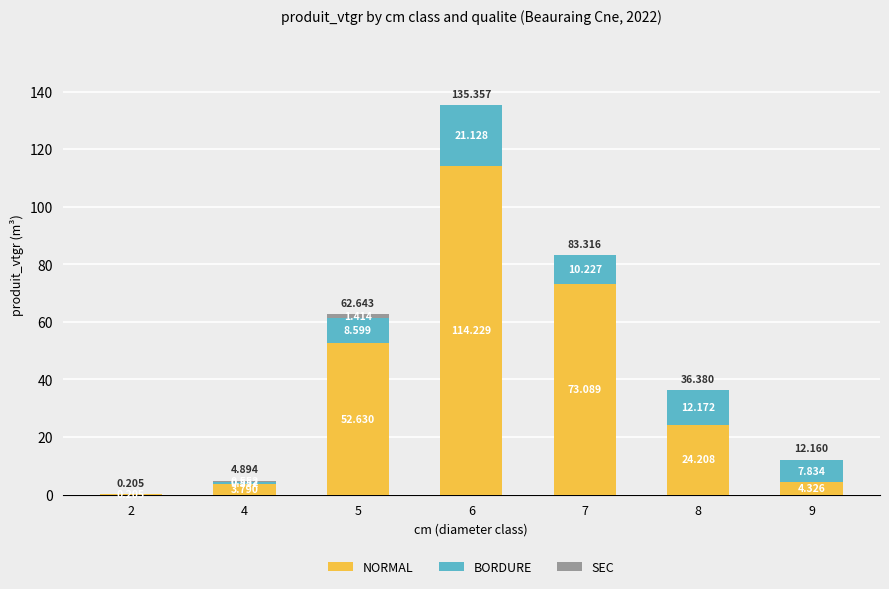

Does the chart contain stacked bars?

Yes